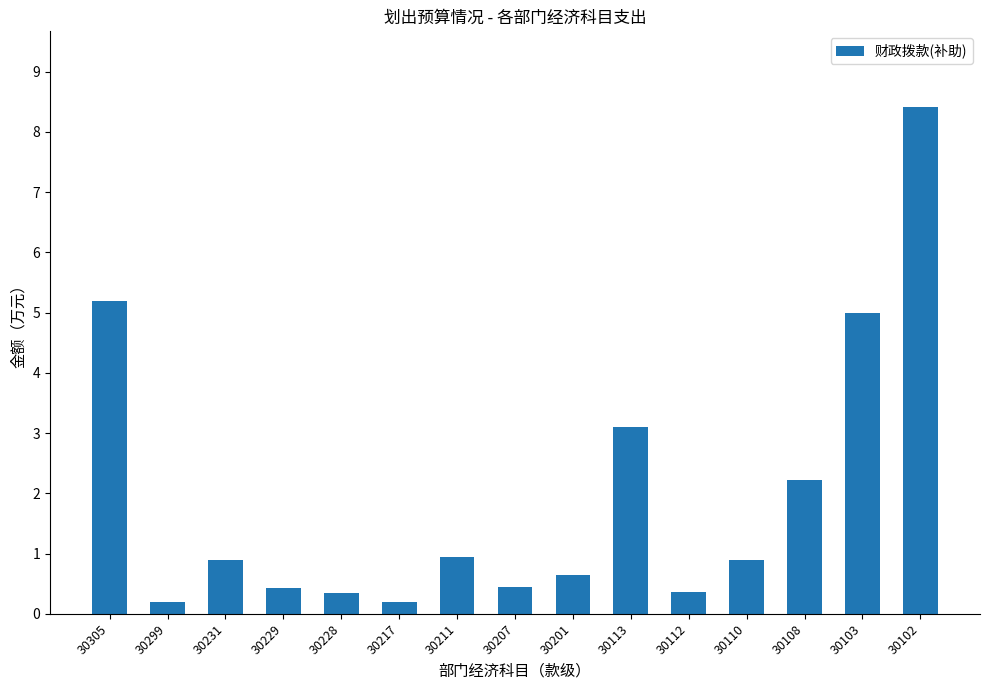

True or false: the data shows 0.5 at 30207.

True